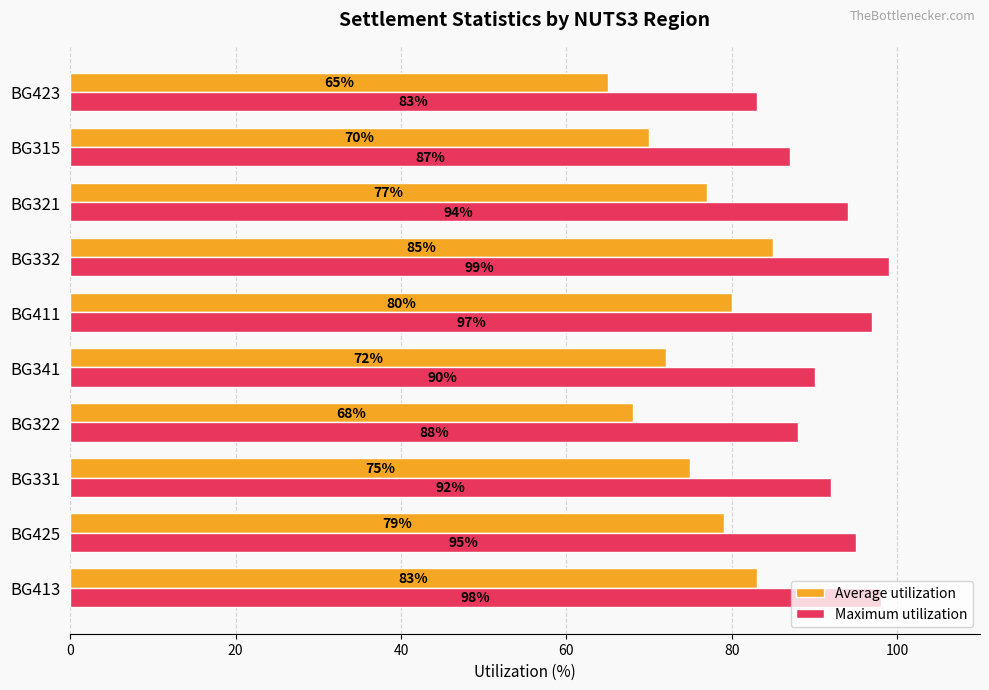

What is the highest value of the Average utilization series?

85